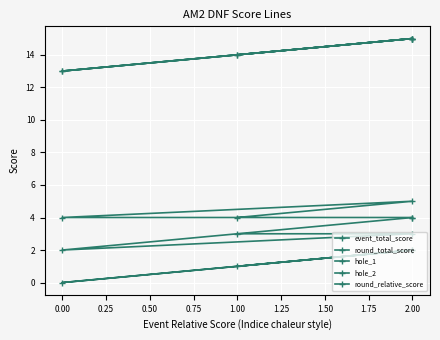

At 0.50, list the series in order from largest to smallest.

event_total_score, round_total_score, hole_1, hole_2, round_relative_score